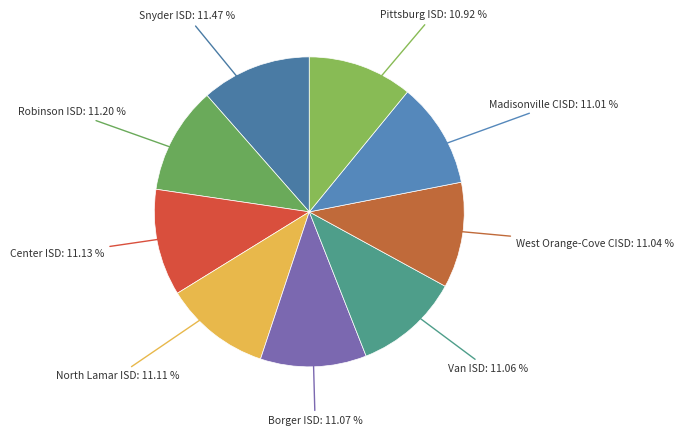

Count the number of slices in the pie.

9